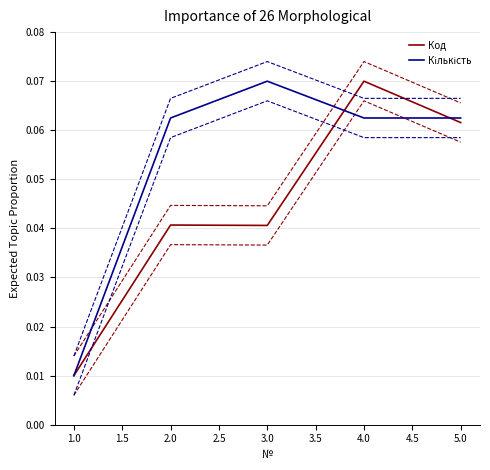

The Код series shows 0.1 at 2.0. True or false?

False